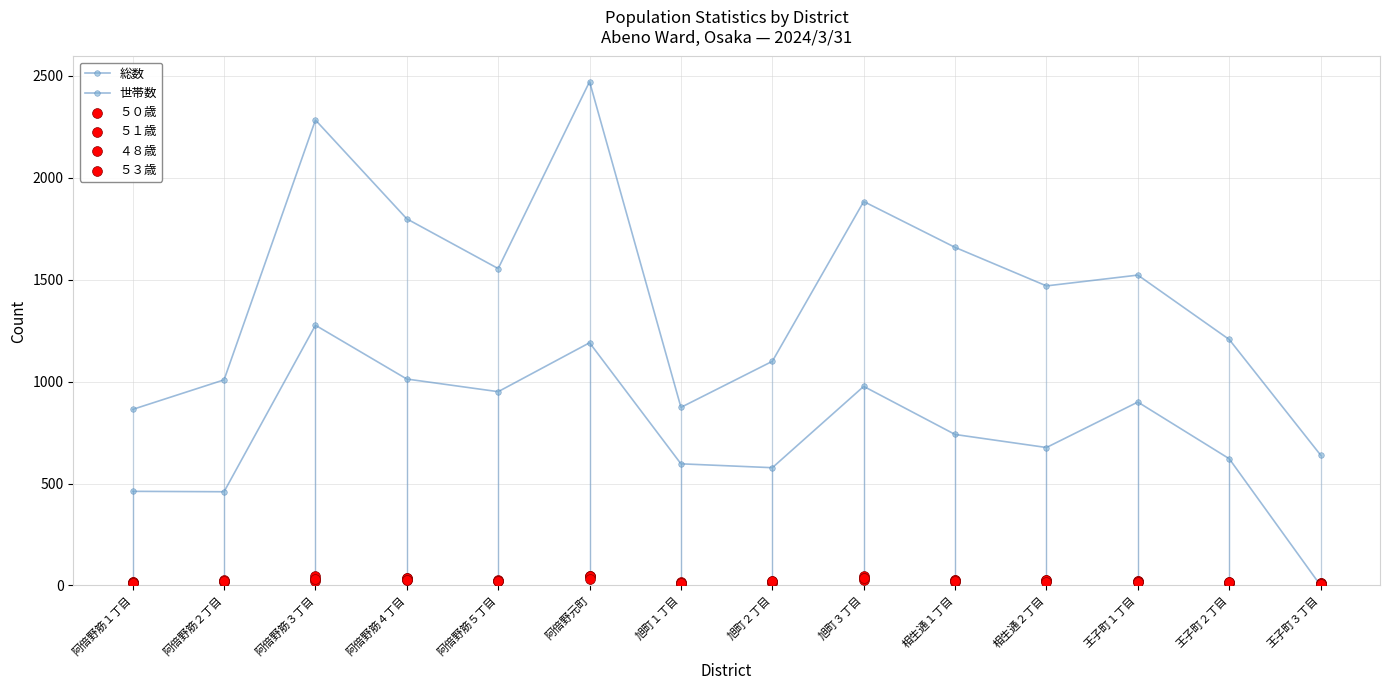

Which series contains the highest Y value?

総数